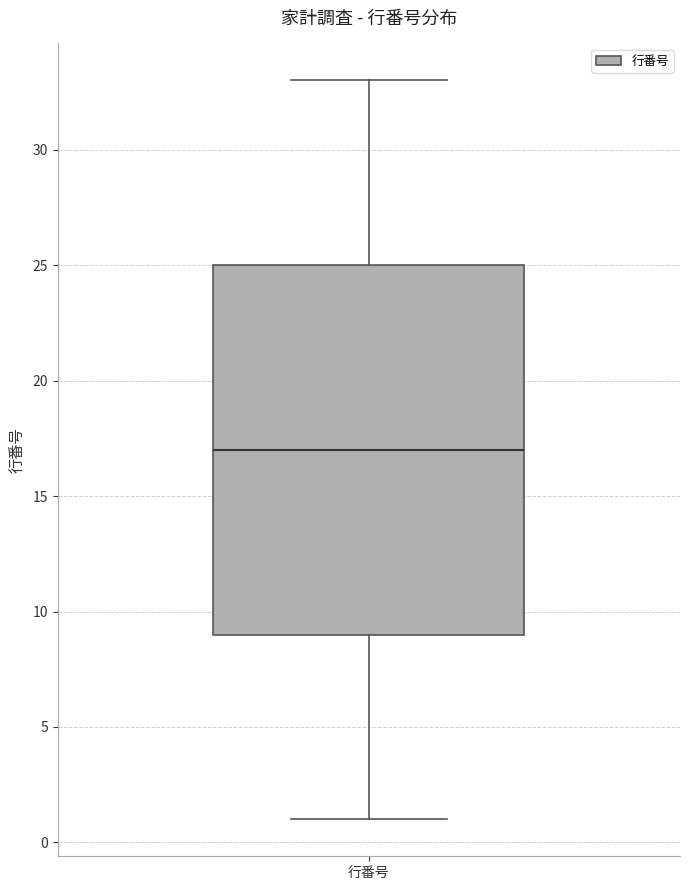

Transcribe this box plot: give where the median line is, the range the box spans, and where the two whiskers end, as read against the y-axis. The values are not printed on the chart, so give them approximately, as read against the axis.

median 17, box 9 to 25, whiskers 1 to 33